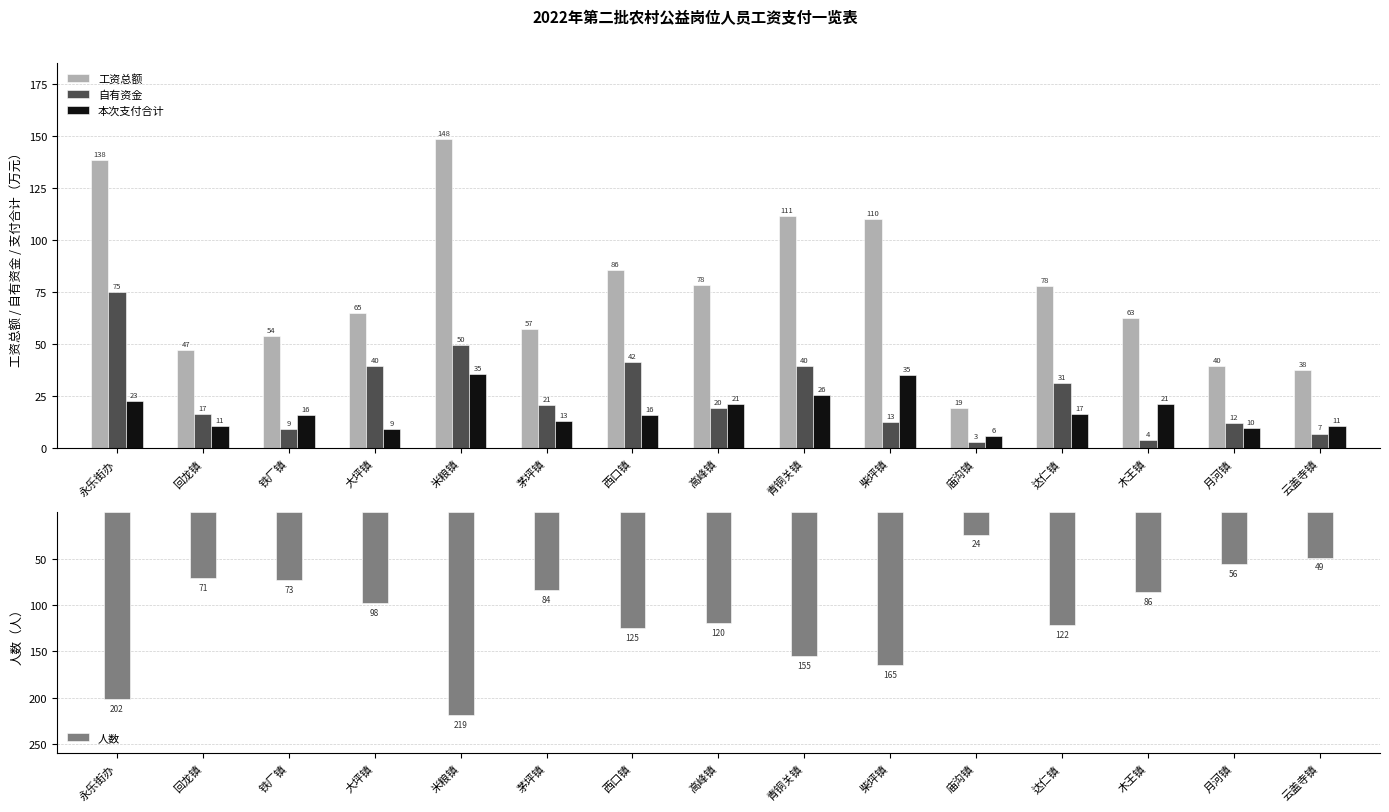

List the labels in order of 工资总额 value, largest first.

米粮镇, 永乐街办, 青铜关镇, 柴坪镇, 西口镇, 高峰镇, 达仁镇, 大坪镇, 木王镇, 茅坪镇, 铁厂镇, 回龙镇, 月河镇, 云盖寺镇, 庙沟镇